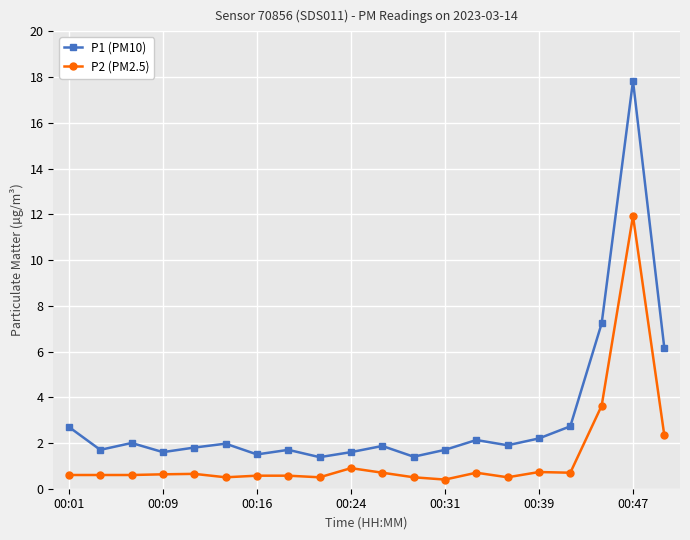

What is the value of the P2 (PM2.5) point at the 13th from the left?

0.4